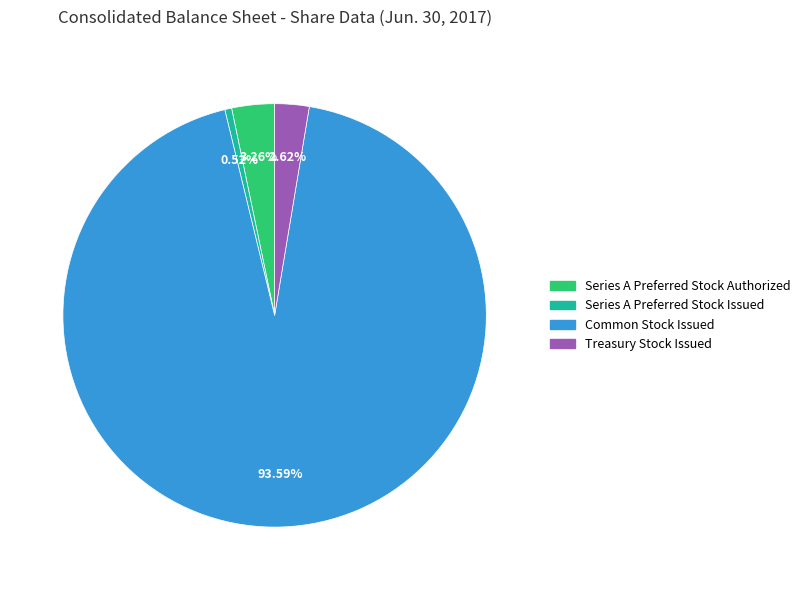

What is the ratio of the value at Treasury Stock Issued to the value at Series A Preferred Stock Issued?

5.0